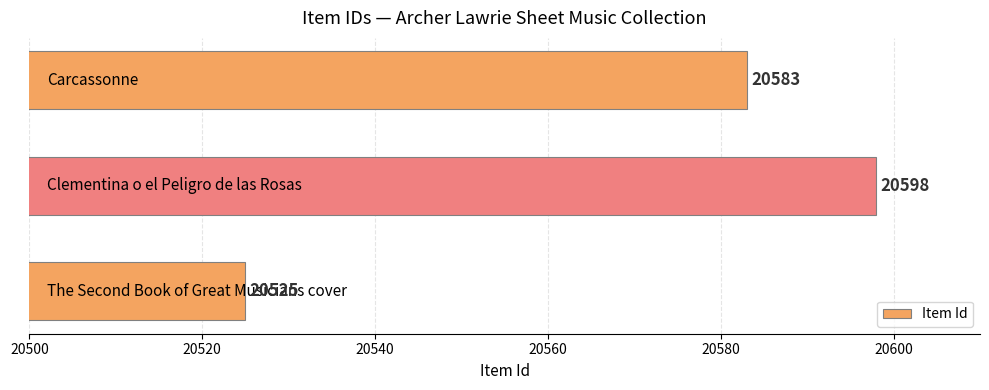

What is the minimum value shown in the chart?

20525